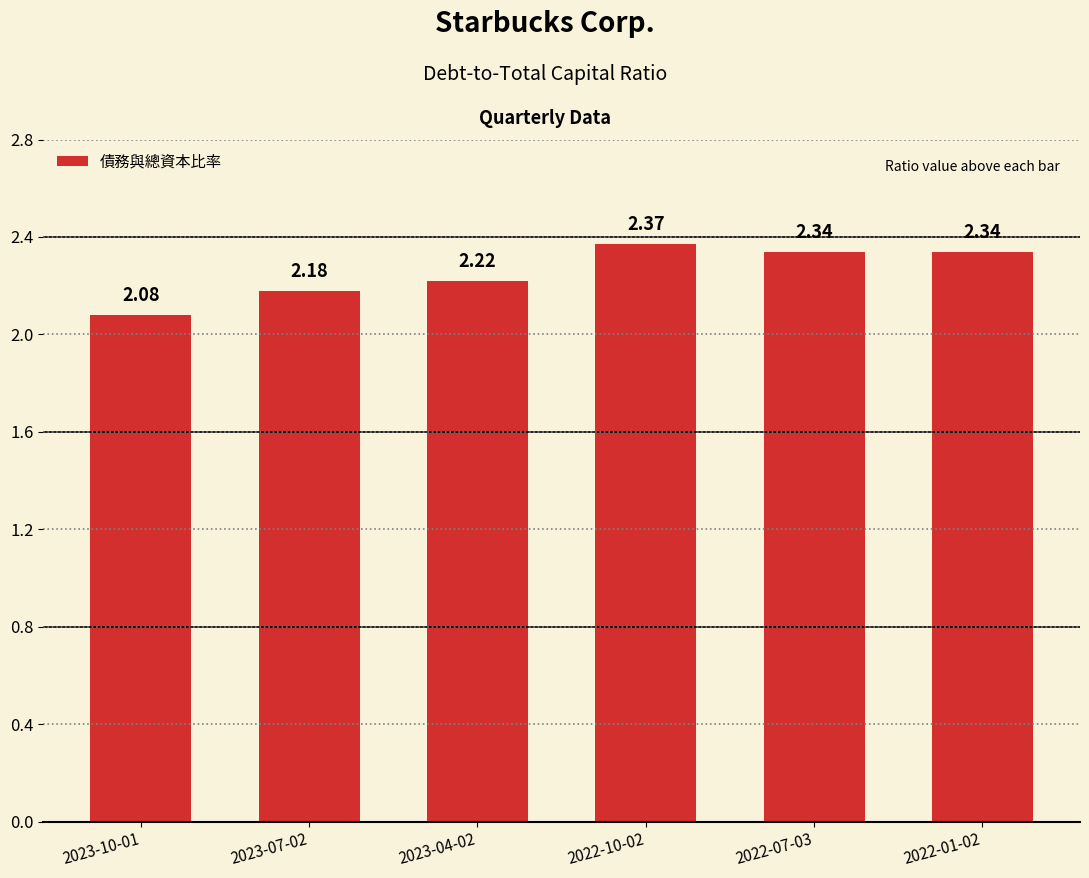

Does the chart contain stacked bars?

No